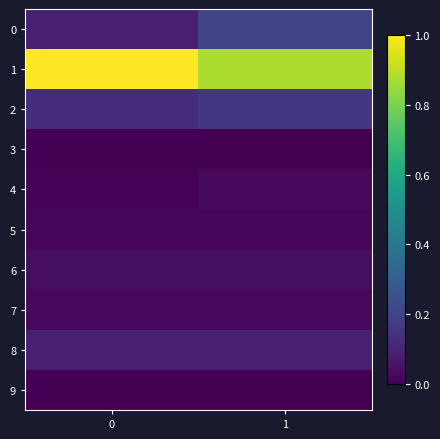

How many distinct data groups are displayed?

10